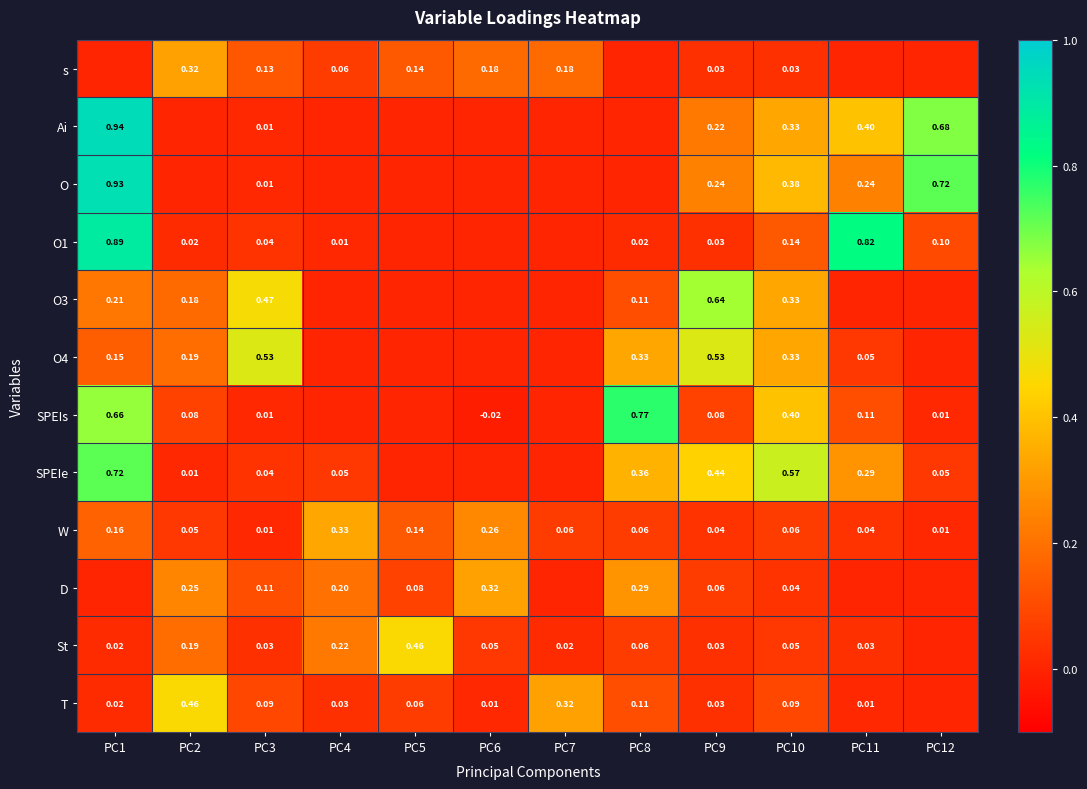

Is the value of s at PC10 greater than the value of D at PC2?

No